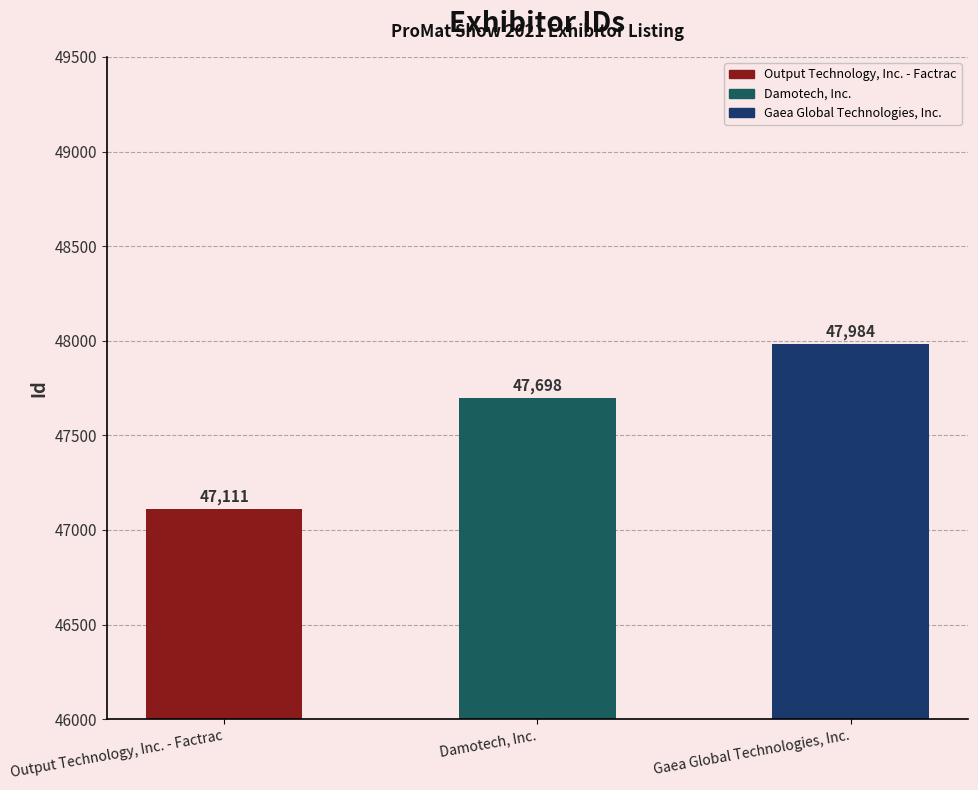

Count the number of categories in the chart.

3